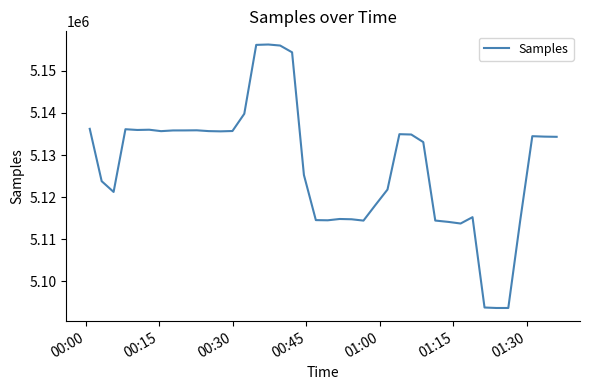

True or false: the data has more than 1 interior local peaks.

True